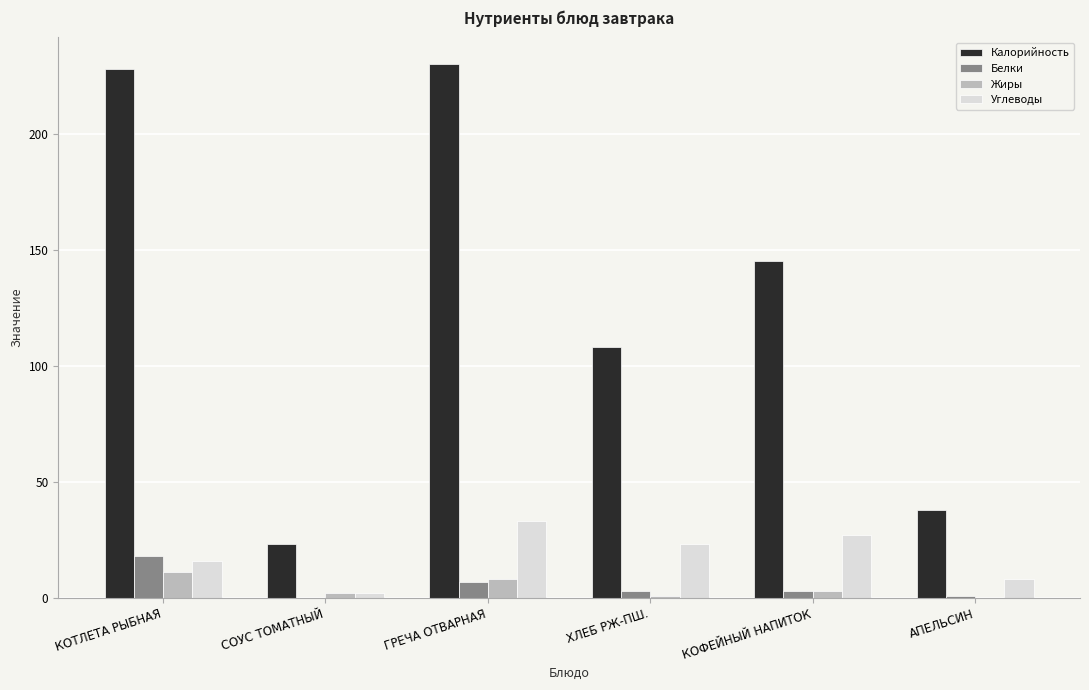

What is the maximum value for Жиры?

11